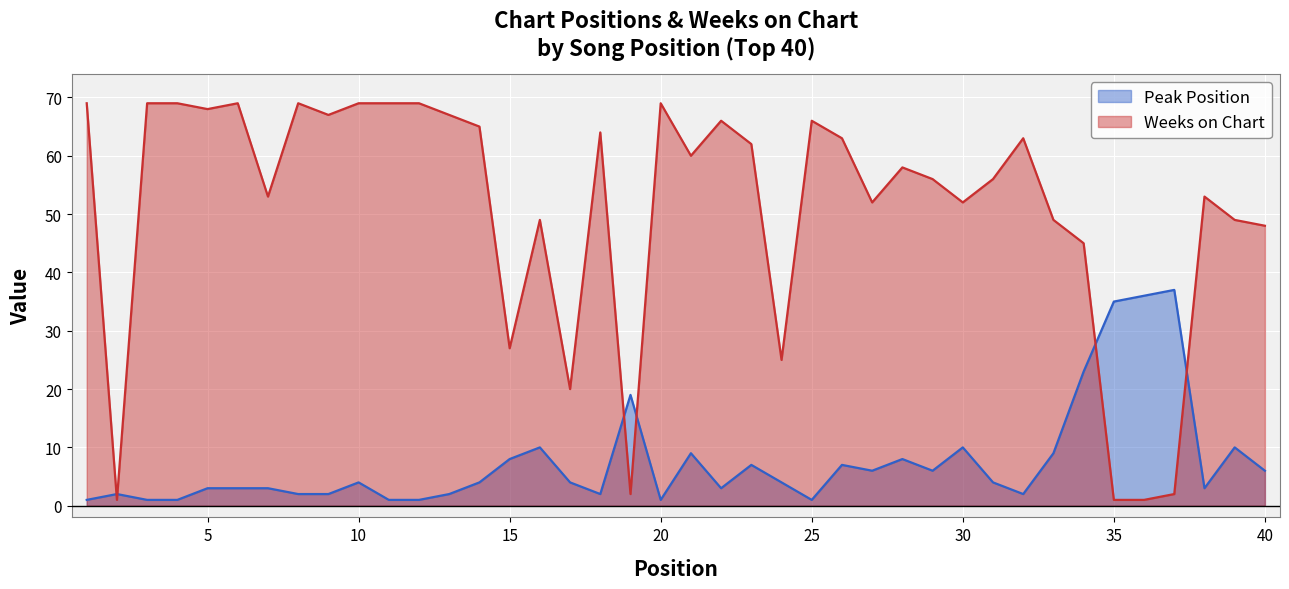

How many series are shown in this chart?

2